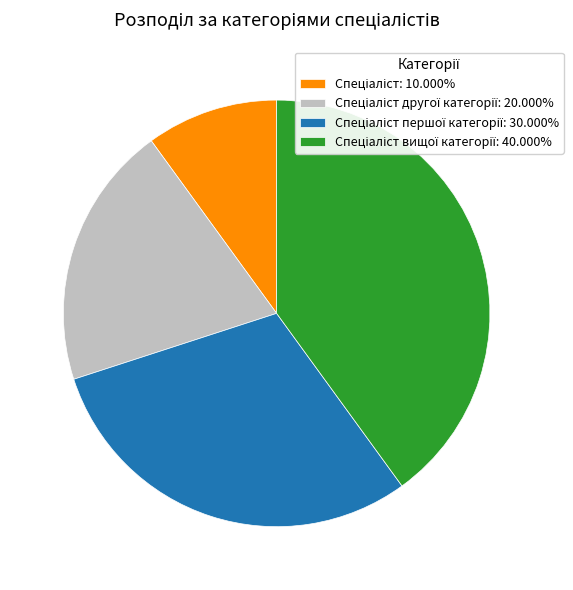

Is there any slice that represents more than half of the pie?

No